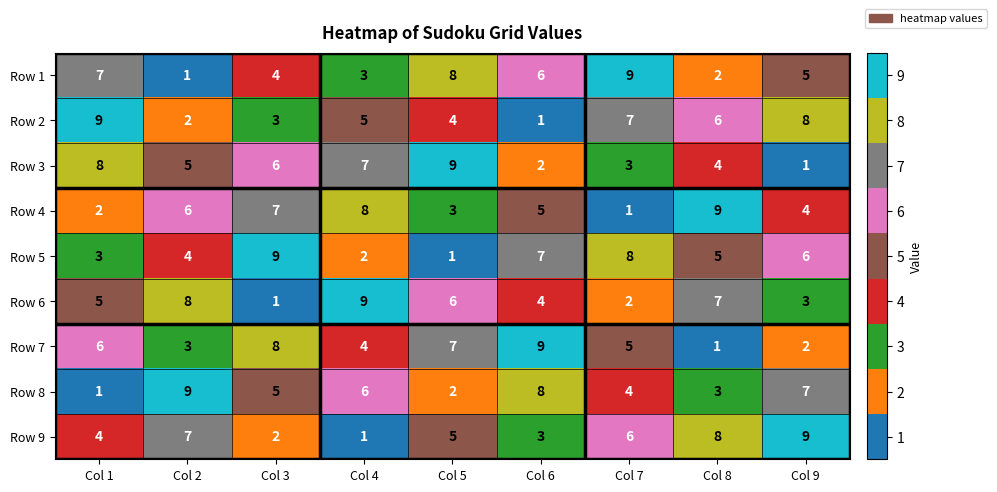

What is the difference between the Row 2 values at Col 5 and Col 7?

3